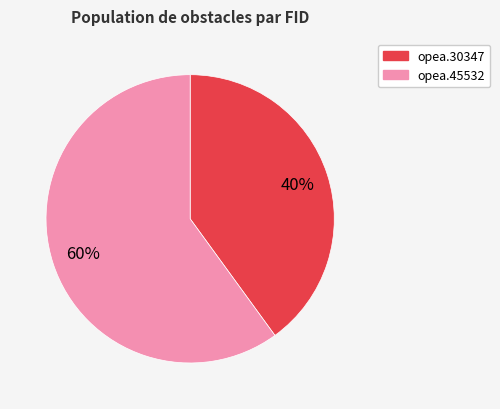

To the nearest percent, what is the combined percentage of opea.30347 and opea.45532?

100%